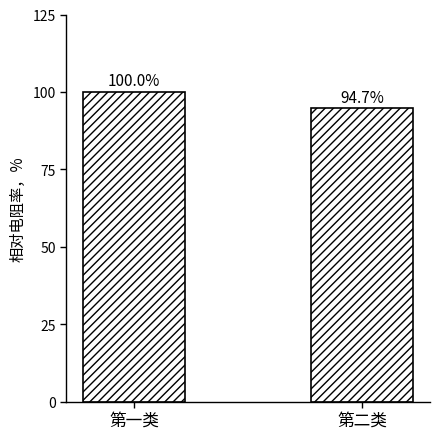

What is the change in value from 第一类 to 第二类?

-5.3